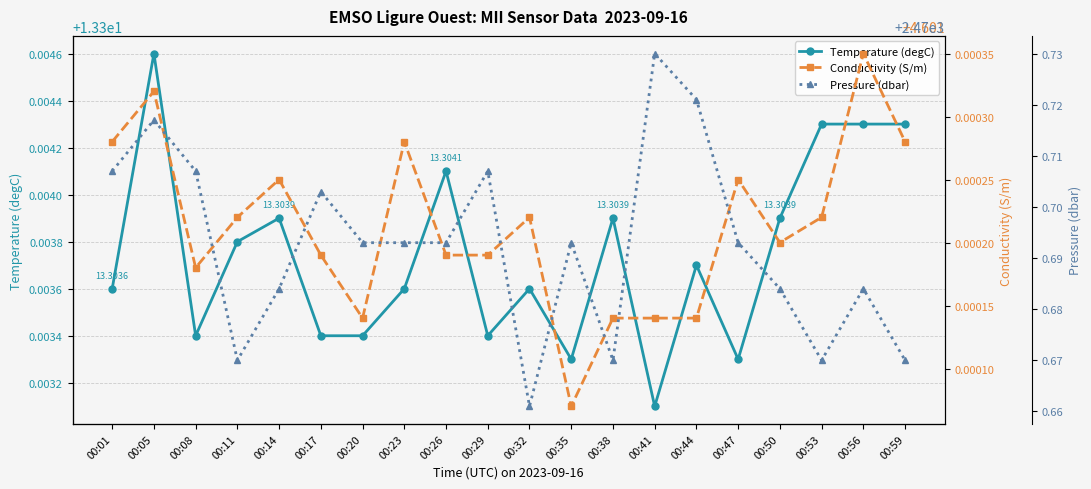

Reading right to left, list all the values displayed in this chart.

Temperature (degC): 13.3	13.3	13.3	13.3	13.3	13.3	13.3	13.3	13.3	13.3	13.3	13.3	13.3	13.3	13.3	13.3	13.3	13.3	13.3	13.3
Conductivity (S/m): 4.6	4.6	4.6	4.6	4.6	4.6	4.6	4.6	4.6	4.6	4.6	4.6	4.6	4.6	4.6	4.6	4.6	4.6	4.6	4.6
Pressure (dbar): 2470.7	2470.7	2470.7	2470.7	2470.7	2470.7	2470.7	2470.7	2470.7	2470.7	2470.7	2470.7	2470.7	2470.7	2470.7	2470.7	2470.7	2470.7	2470.7	2470.7